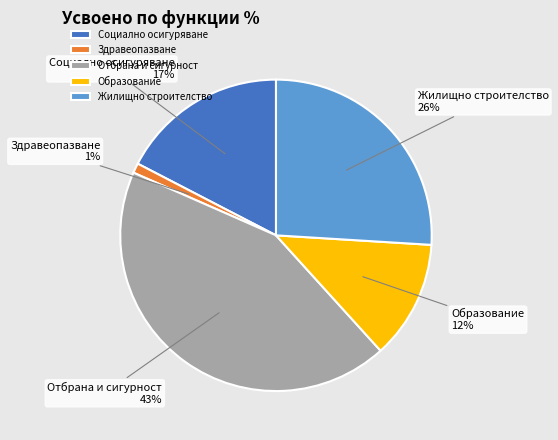

True or false: Образование accounts for 12% of the total.

True